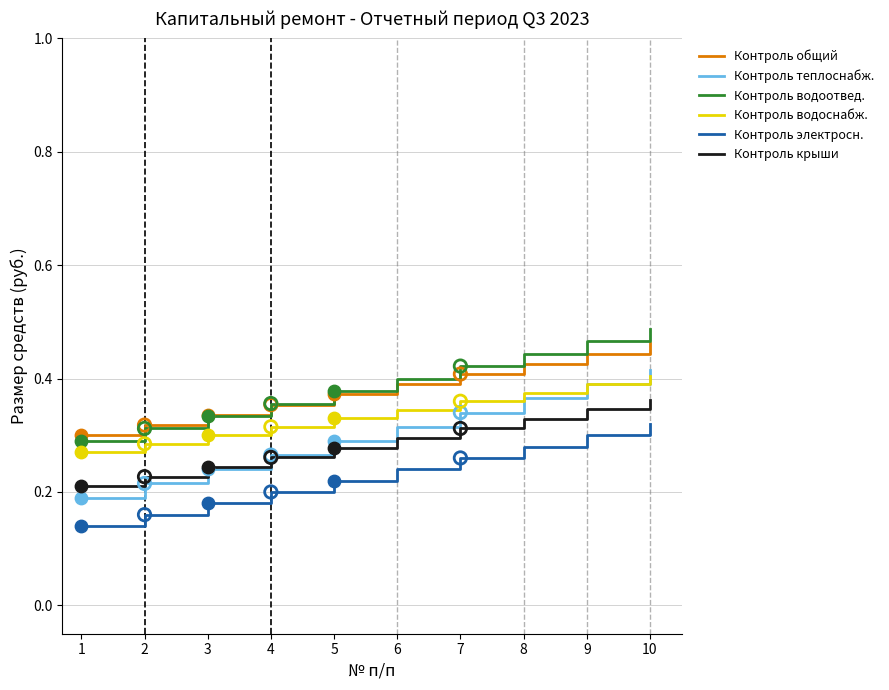

What are all the series names shown in the legend?

Контроль общий, Контроль теплоснабж., Контроль водоотвед., Контроль водоснабж., Контроль электросн., Контроль крыши